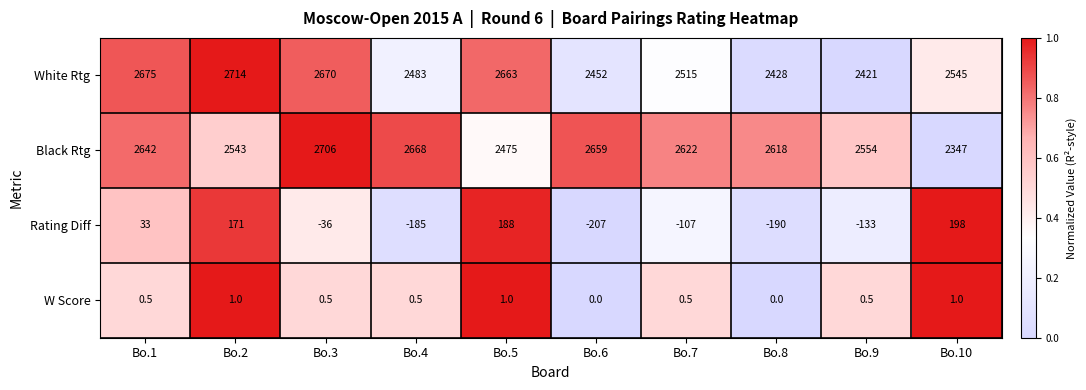

True or false: Black Rtg has a value of 949.0 at Bo.3.

False